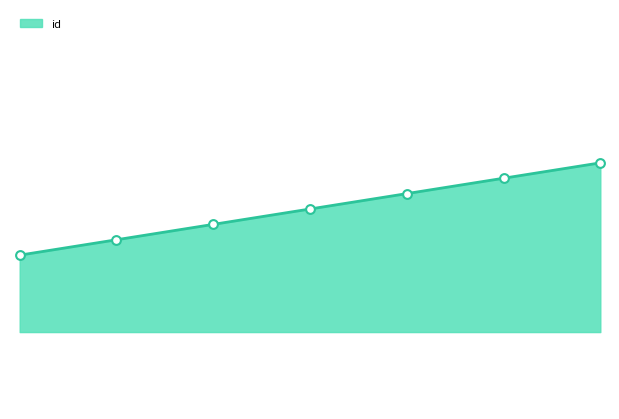

Which has a higher value, 21635 or 21633?

21635